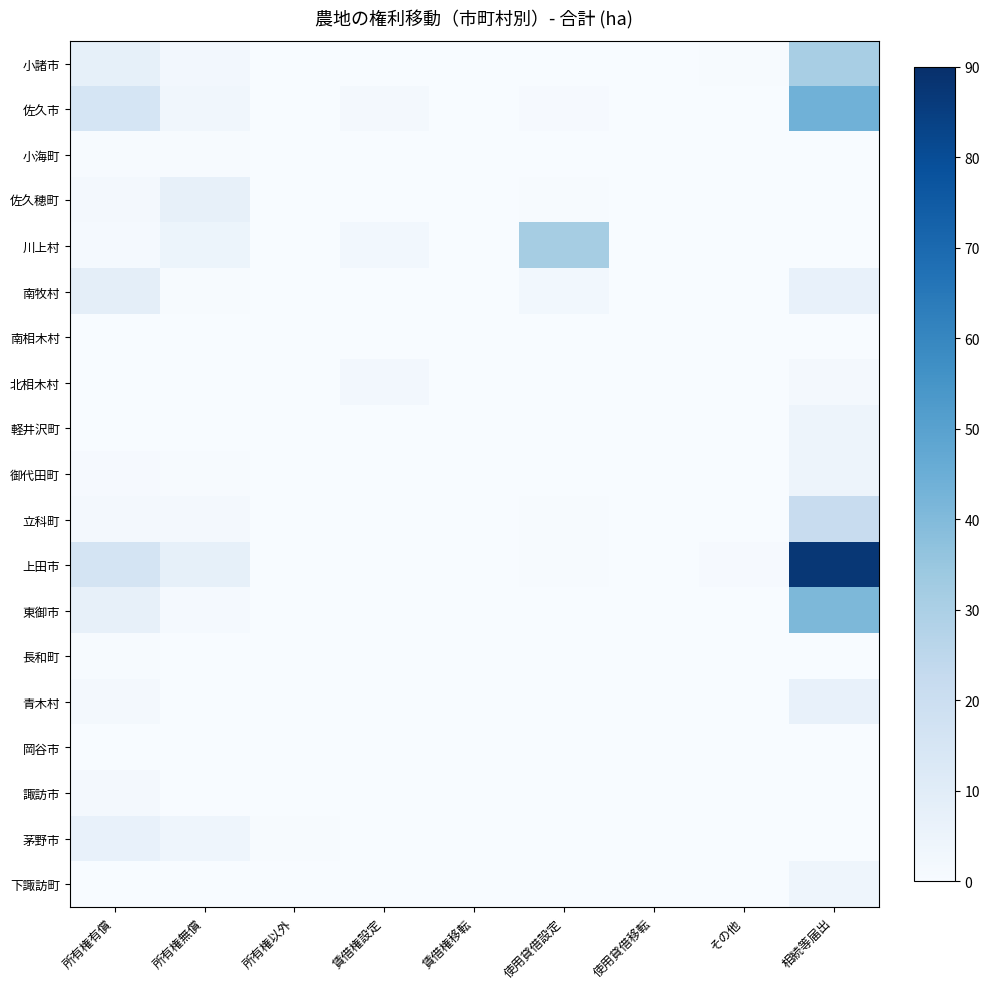

At which category is the sum across all series the highest?

相続等届出